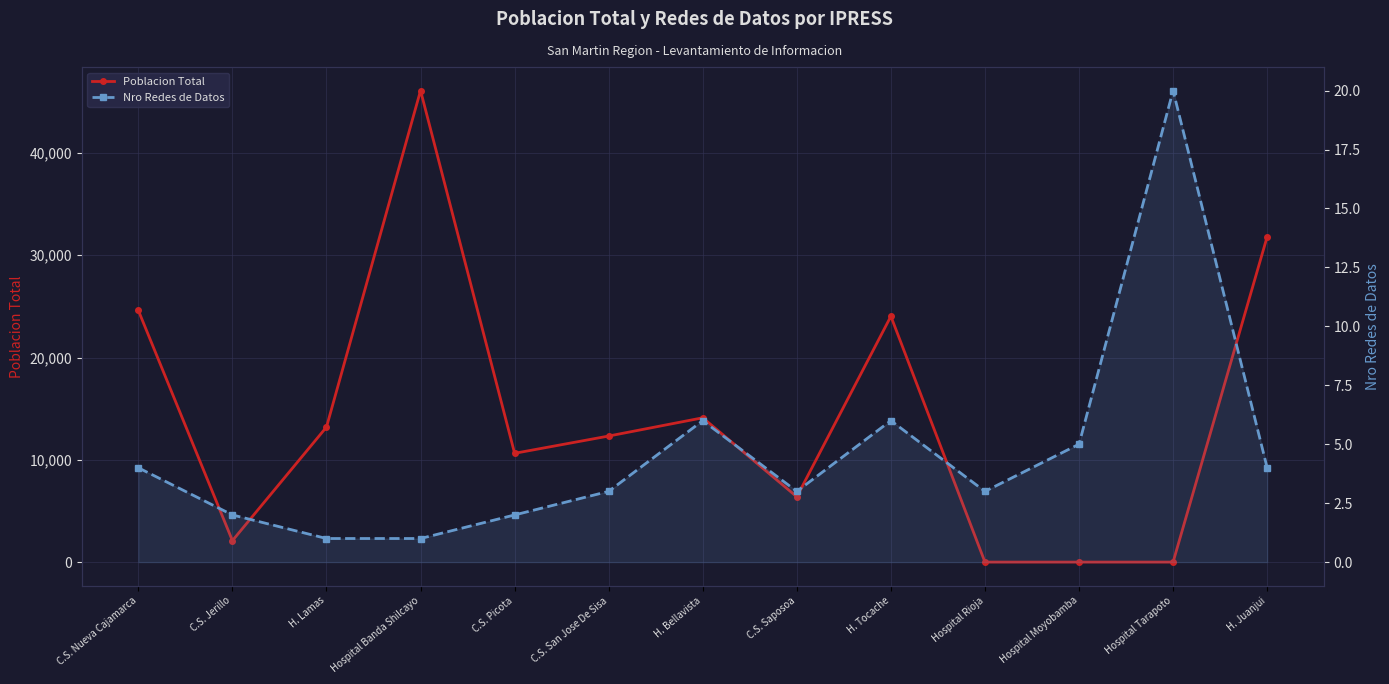

Reading right to left, transcribe all the data shown in this chart.

Poblacion Total: H. Juanjui=31811	Hospital Tarapoto=0	Hospital Moyobamba=0	Hospital Rioja=0	H. Tocache=24033	C.S. Saposoa=6385	H. Bellavista=14108	C.S. San Jose De Sisa=12325	C.S. Picota=10636	Hospital Banda Shilcayo=46100	H. Lamas=13201	C.S. Jerillo=2097	C.S. Nueva Cajamarca=24602
Nro Redes de Datos: H. Juanjui=4	Hospital Tarapoto=20	Hospital Moyobamba=5	Hospital Rioja=3	H. Tocache=6	C.S. Saposoa=3	H. Bellavista=6	C.S. San Jose De Sisa=3	C.S. Picota=2	Hospital Banda Shilcayo=1	H. Lamas=1	C.S. Jerillo=2	C.S. Nueva Cajamarca=4